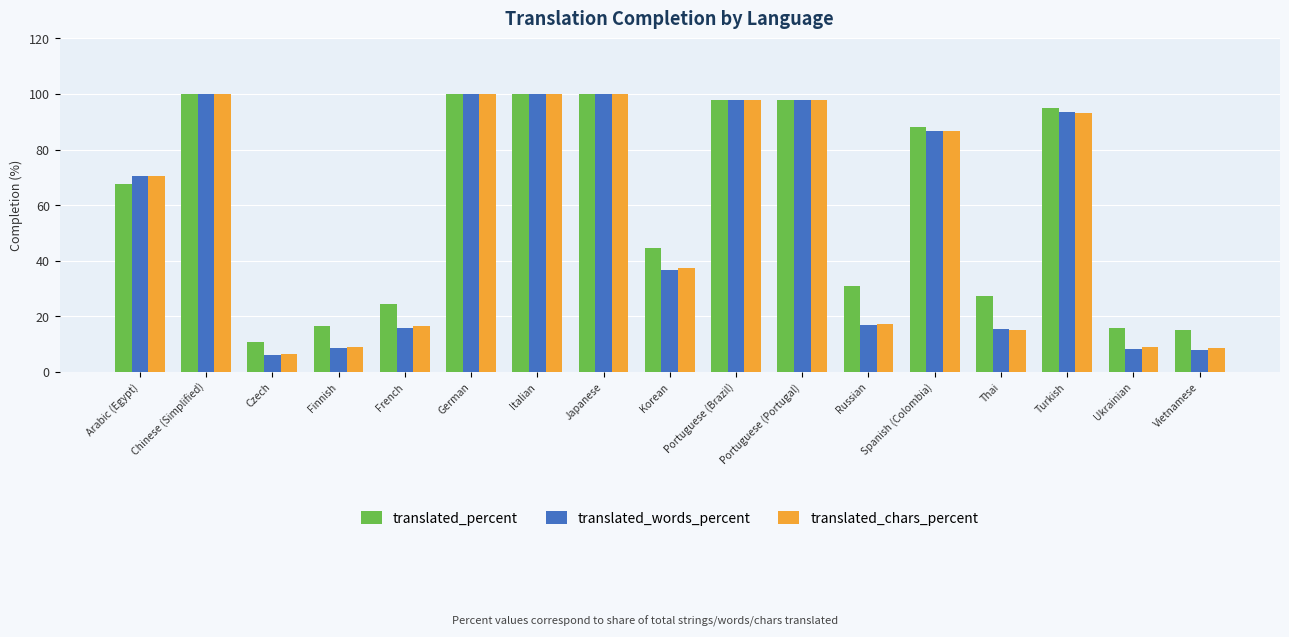

How many bars are there in total?

51